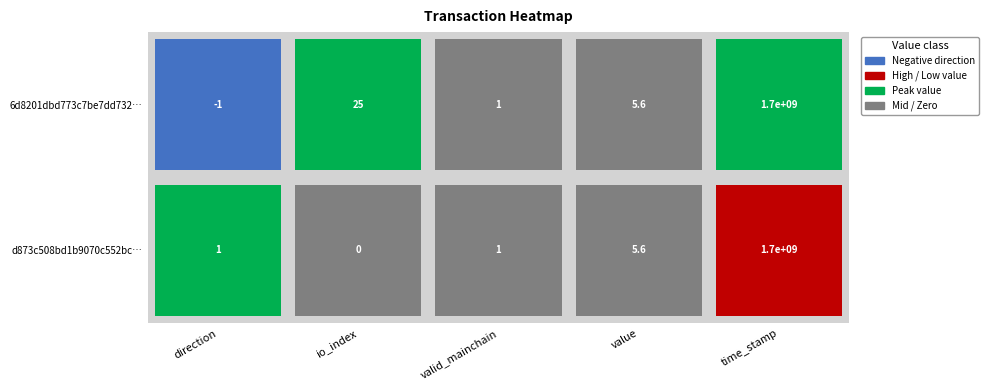

Where does the 6d8201dbd773c7be7dd732ed8297b64c7434aa9 series first go above 5?

io_index